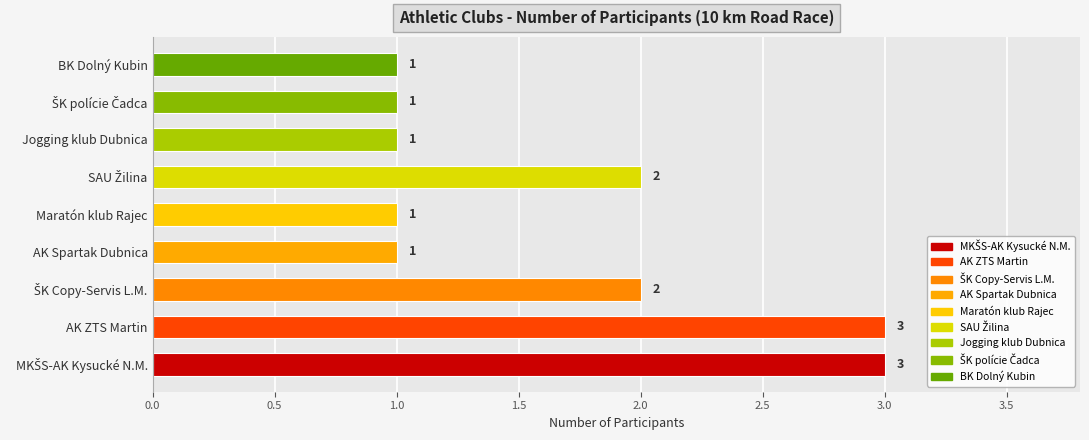

True or false: the data shows 1 at Jogging klub Dubnica.

True